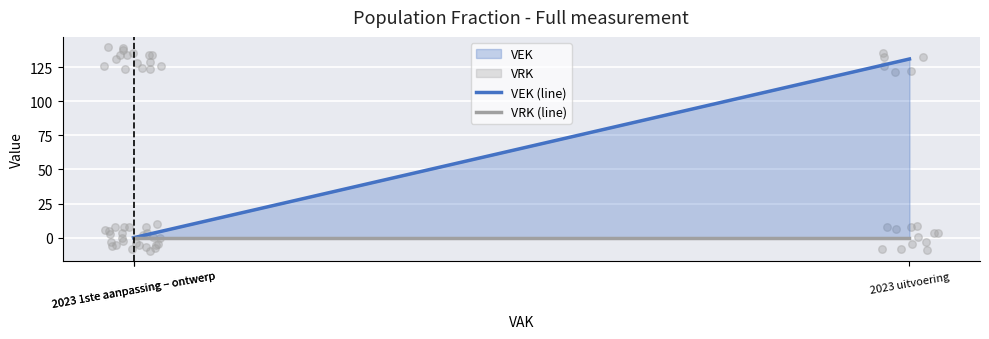

At which category is the sum across all series the highest?

2023 uitvoering